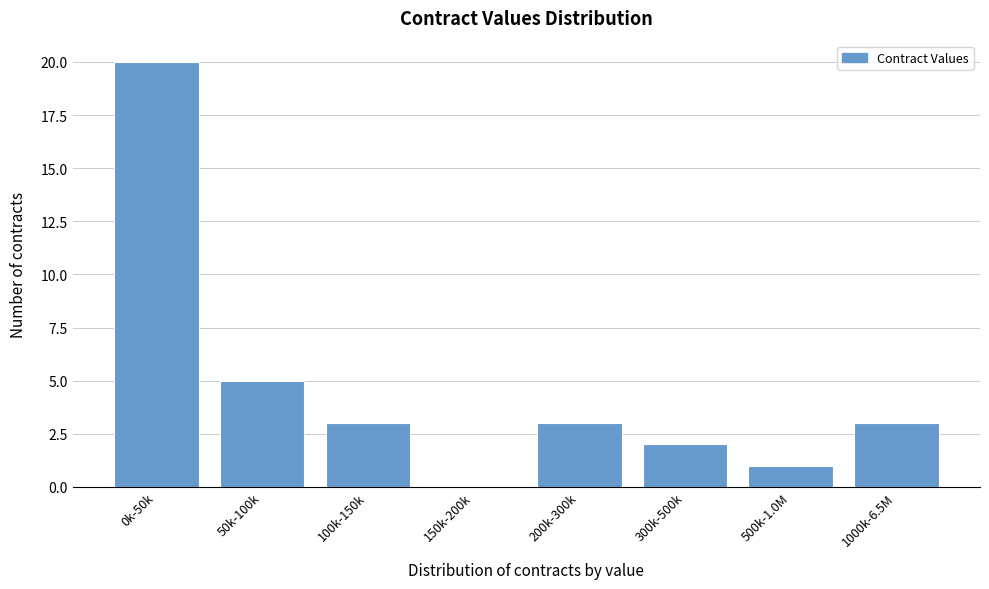

Reading right to left, transcribe all the data shown in this chart.

1000k-6.5M=3	500k-1.0M=1	300k-500k=2	200k-300k=3	150k-200k=0	100k-150k=3	50k-100k=5	0k-50k=20